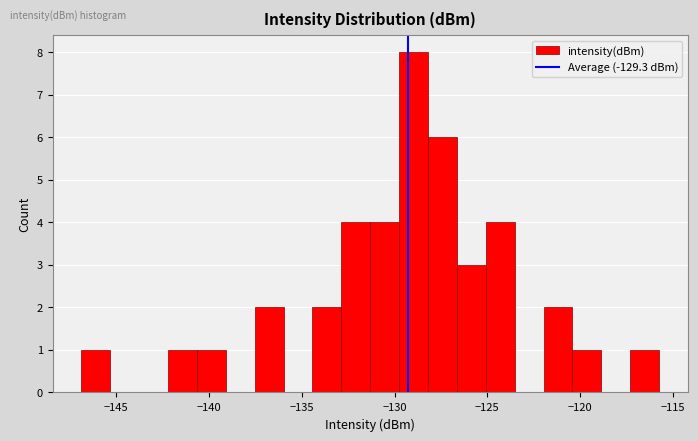

Around what value on the x-axis is the tallest bar? Give the approximate position of its centre, as read against the axis.

-129.0